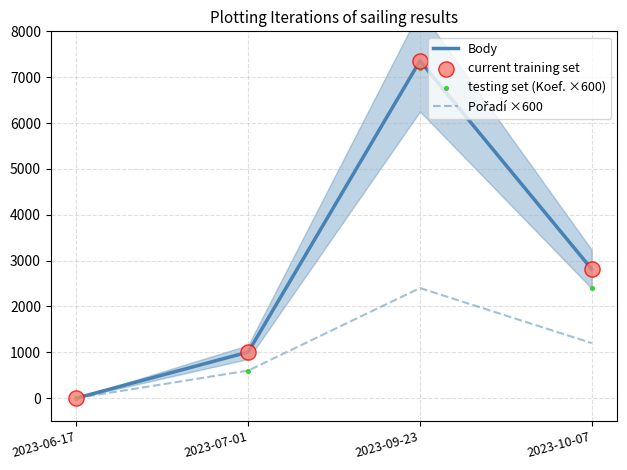

Is the value of testing set (Koef. ×600) at 2023-06-17 greater than the value of current training set at 2023-09-23?

No